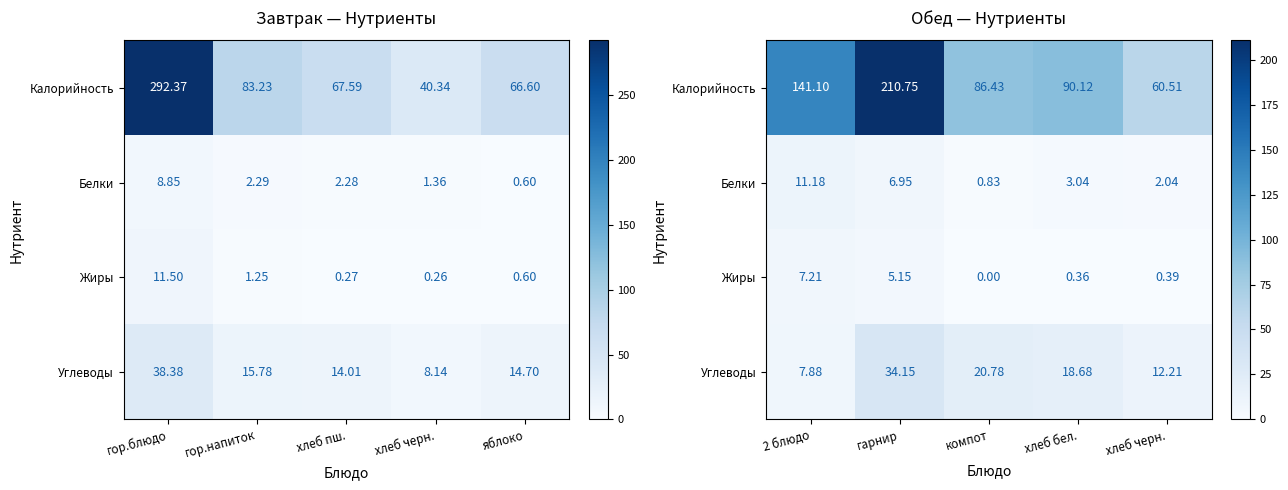

Which series has the widest spread of values?

Калорийность